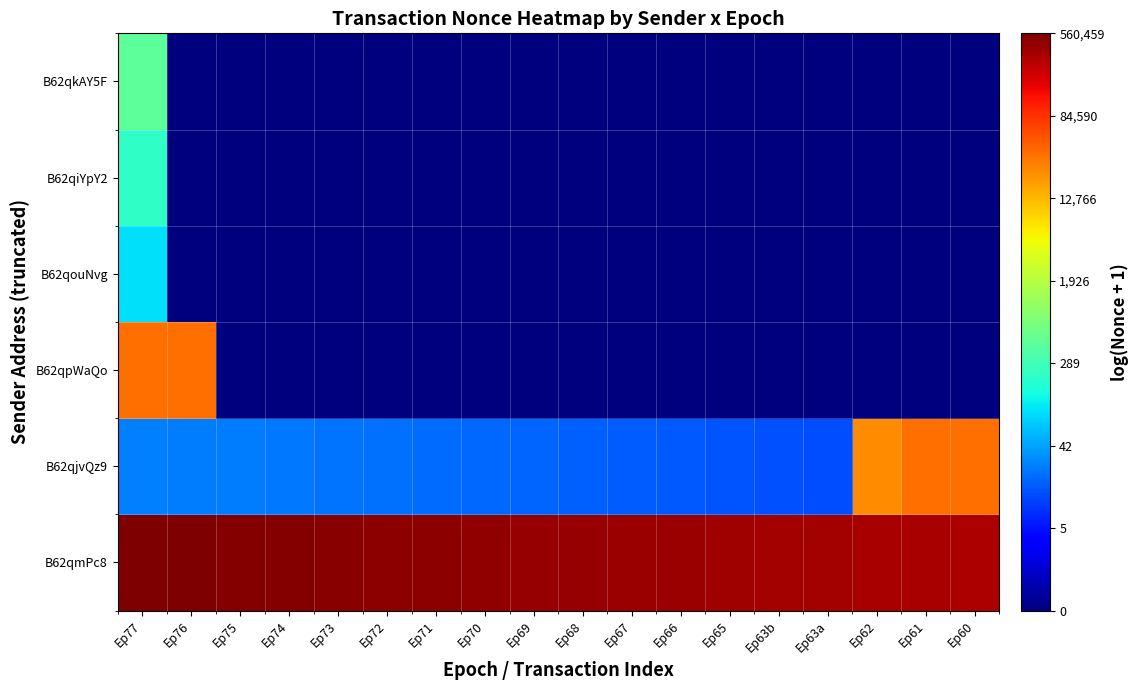

Reading left to right, extract all data points from this chart.

B62qmPc8: Ep77=13.2	Ep76=13.2	Ep75=13.2	Ep74=13.1	Ep73=13.1	Ep72=13.1	Ep71=13.0	Ep70=13.0	Ep69=13.0	Ep68=12.9	Ep67=12.9	Ep66=12.9	Ep65=12.9	Ep63b=12.8	Ep63a=12.8	Ep62=12.8	Ep61=12.7	Ep60=12.7
B62qjvQz9: Ep77=3.3	Ep76=3.3	Ep75=3.3	Ep74=3.2	Ep73=3.2	Ep72=3.1	Ep71=3.1	Ep70=3.0	Ep69=3.0	Ep68=2.9	Ep67=2.9	Ep66=2.8	Ep65=2.8	Ep63b=2.7	Ep63a=2.6	Ep62=10.0	Ep61=10.5	Ep60=10.5
B62qpWaQo: Ep77=10.5	Ep76=10.5	Ep75=0.0	Ep74=0.0	Ep73=0.0	Ep72=0.0	Ep71=0.0	Ep70=0.0	Ep69=0.0	Ep68=0.0	Ep67=0.0	Ep66=0.0	Ep65=0.0	Ep63b=0.0	Ep63a=0.0	Ep62=0.0	Ep61=0.0	Ep60=0.0
B62qouNvg: Ep77=4.6	Ep76=0.0	Ep75=0.0	Ep74=0.0	Ep73=0.0	Ep72=0.0	Ep71=0.0	Ep70=0.0	Ep69=0.0	Ep68=0.0	Ep67=0.0	Ep66=0.0	Ep65=0.0	Ep63b=0.0	Ep63a=0.0	Ep62=0.0	Ep61=0.0	Ep60=0.0
B62qiYpY2: Ep77=5.4	Ep76=0.0	Ep75=0.0	Ep74=0.0	Ep73=0.0	Ep72=0.0	Ep71=0.0	Ep70=0.0	Ep69=0.0	Ep68=0.0	Ep67=0.0	Ep66=0.0	Ep65=0.0	Ep63b=0.0	Ep63a=0.0	Ep62=0.0	Ep61=0.0	Ep60=0.0
B62qkAY5F: Ep77=6.1	Ep76=0.0	Ep75=0.0	Ep74=0.0	Ep73=0.0	Ep72=0.0	Ep71=0.0	Ep70=0.0	Ep69=0.0	Ep68=0.0	Ep67=0.0	Ep66=0.0	Ep65=0.0	Ep63b=0.0	Ep63a=0.0	Ep62=0.0	Ep61=0.0	Ep60=0.0